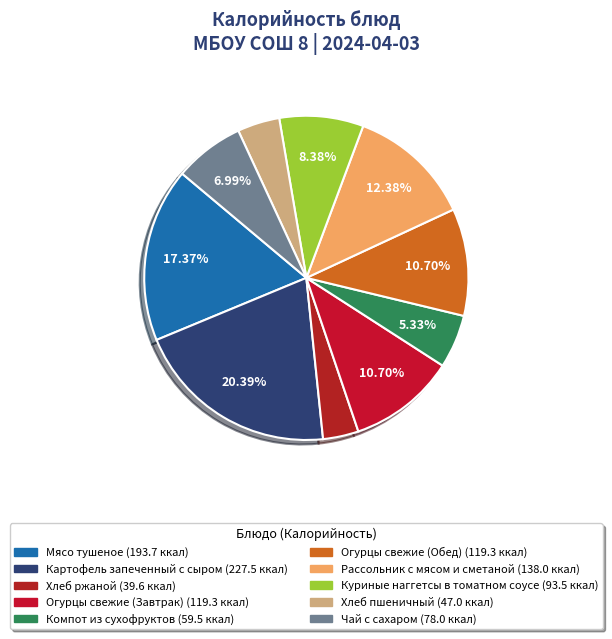

To the nearest percent, what portion does Компот из сухофруктов represent?

5%